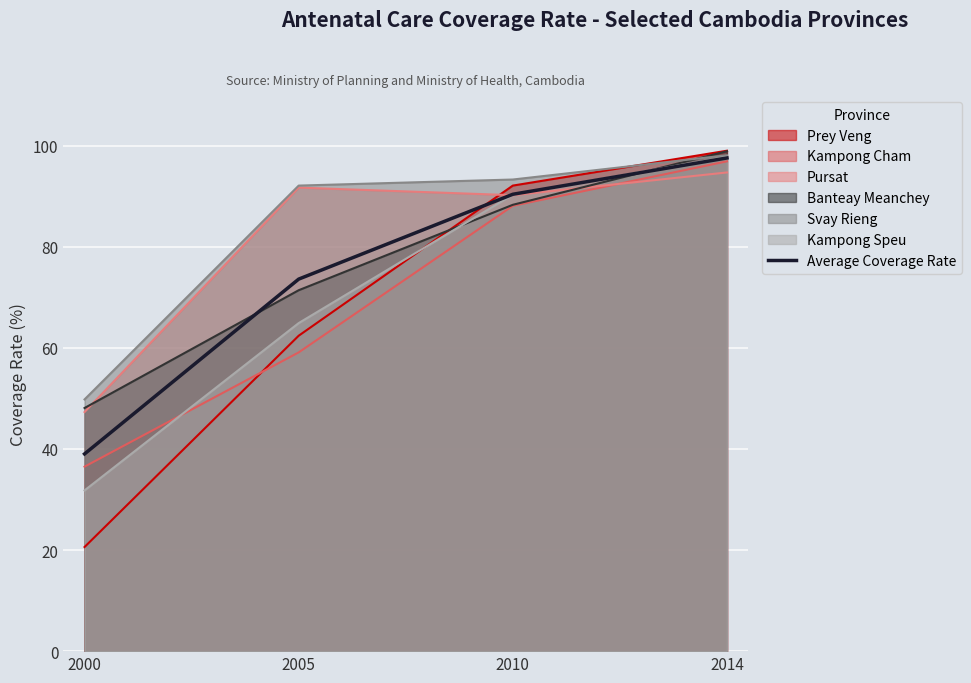

Is it true that the value at 2014 is 97.6?

True